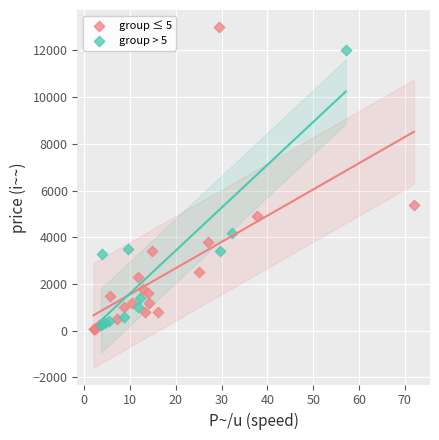

Which series has the largest Y range (max minus min)?

group ≤ 5